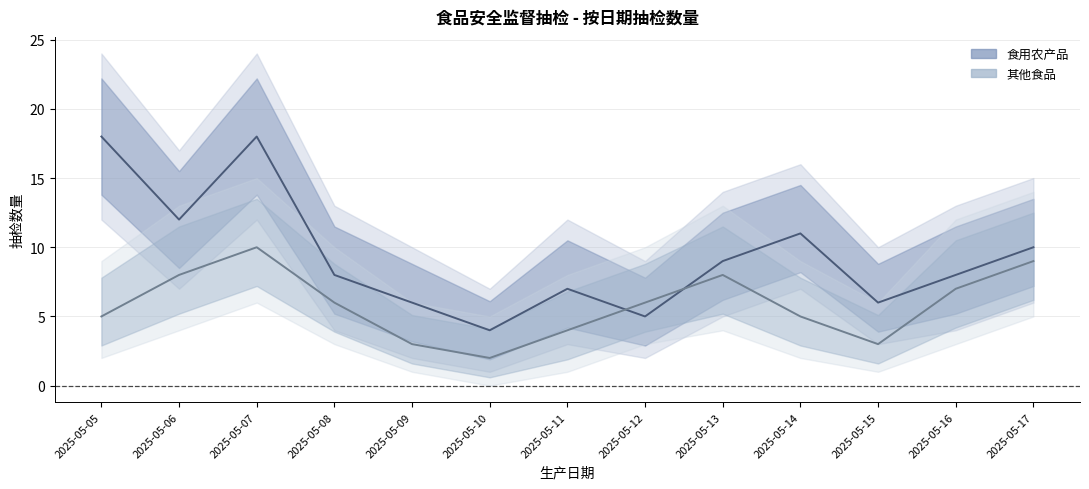

The value of 食用农产品 at 2025-05-08 is 12. True or false?

False